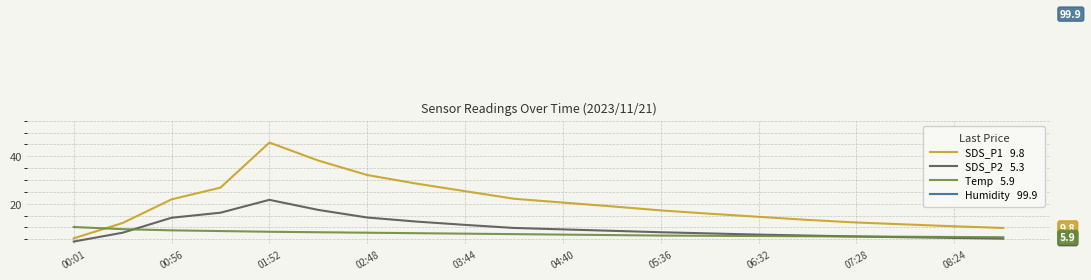

What is the total value across all series at 04:40?

136.6